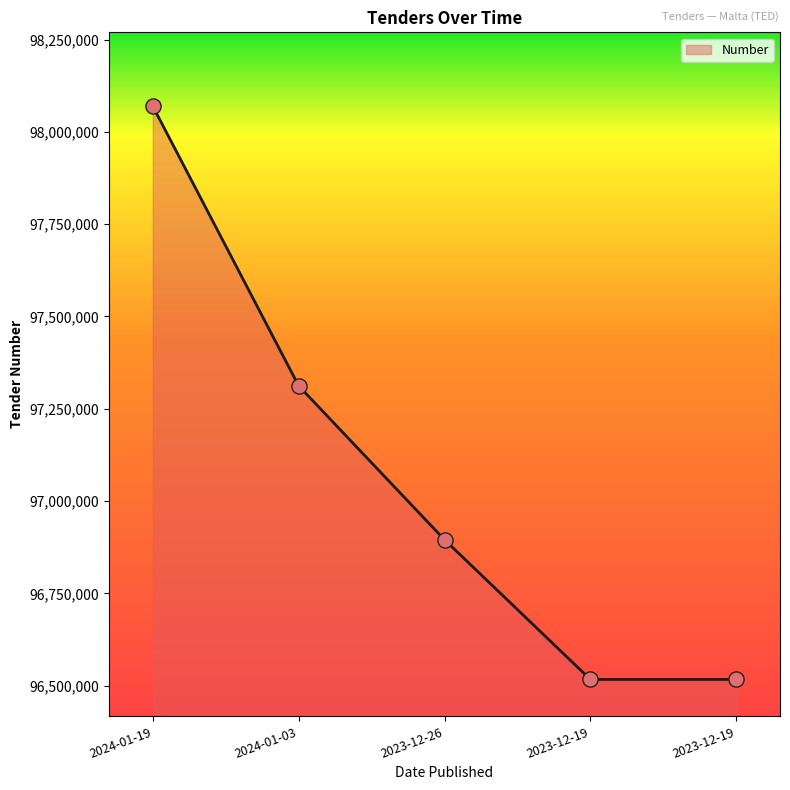

Approximately how many times larger is the value at 2024-01-03 compared to 2024-01-19?

1.0